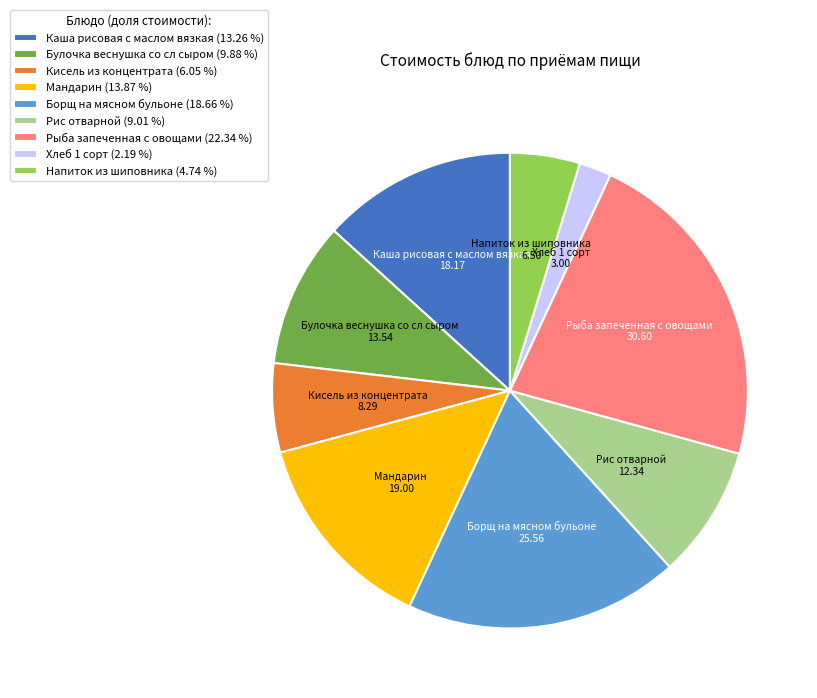

Does any single category account for the majority?

No